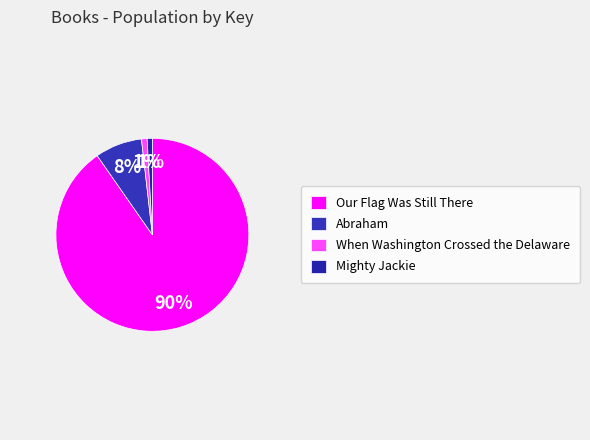

Rank the categories by value from highest to lowest.

Our Flag Was Still There, Abraham, When Washington Crossed the Delaware, Mighty Jackie